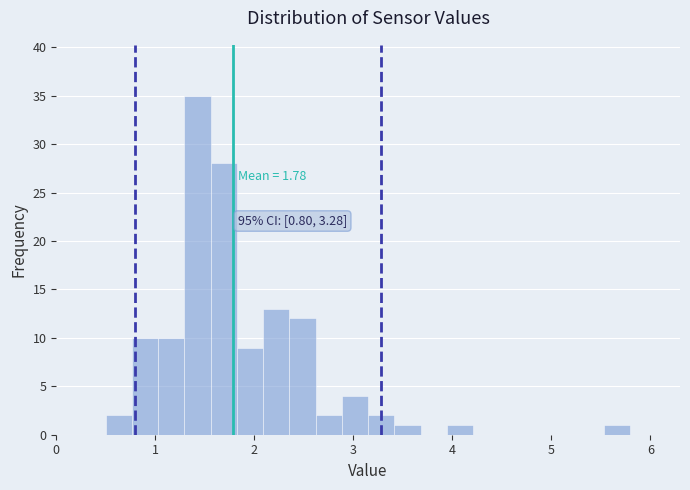

Around what value on the x-axis is the tallest bar? Give the approximate position of its centre, as read against the axis.

1.4